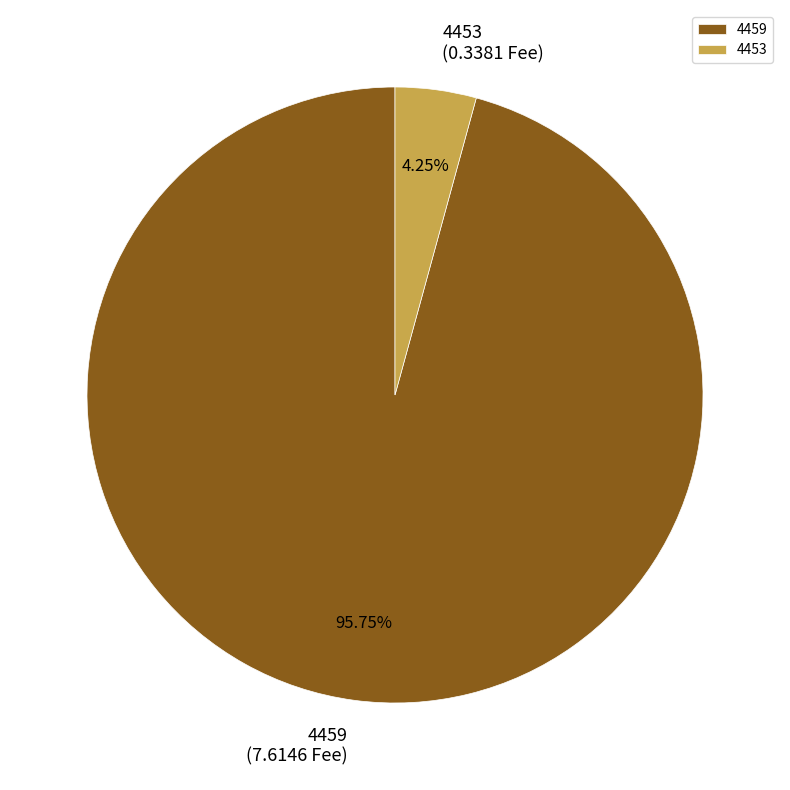

To the nearest percent, what portion does 4453 represent?

4%